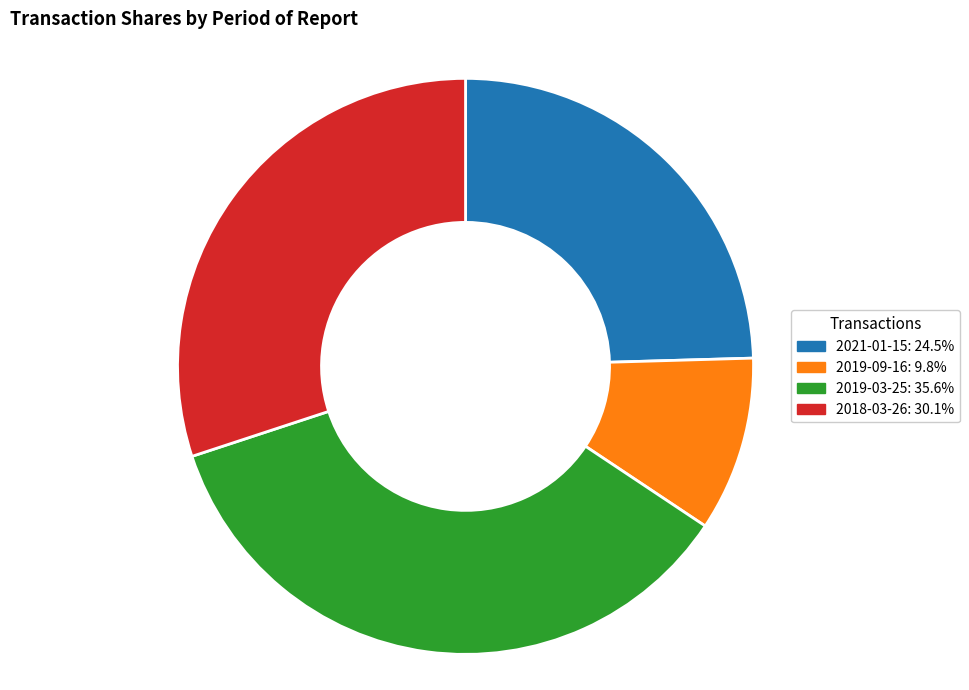

How many segments does this pie chart have?

4